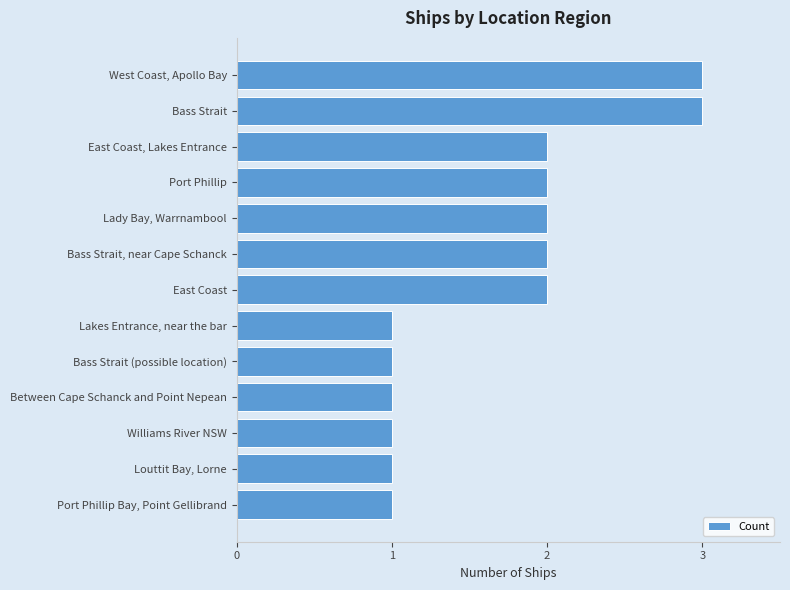

How many values are below 2?

6